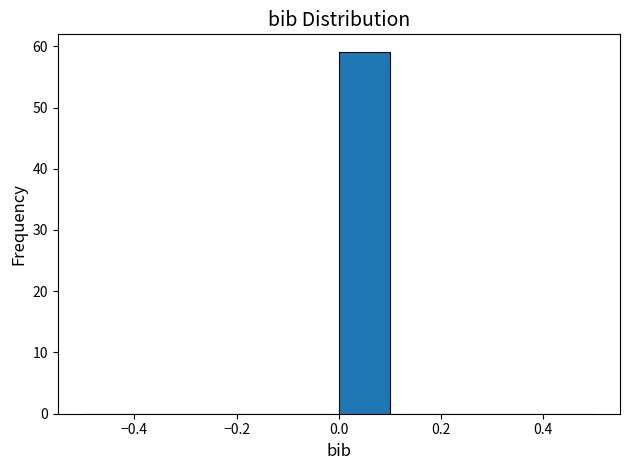

Reading left to right, transcribe this chart: for each bar, give the range it covers on the x-axis and its height. The values are not printed on the chart, so give them approximately, as read against the axis.

-0.5 to -0.4: 0
-0.4 to -0.3: 0
-0.3 to -0.2: 0
-0.2 to -0.1: 0
-0.1 to 0.0: 0
0.0 to 0.1: 59
0.1 to 0.2: 0
0.2 to 0.3: 0
0.3 to 0.4: 0
0.4 to 0.5: 0